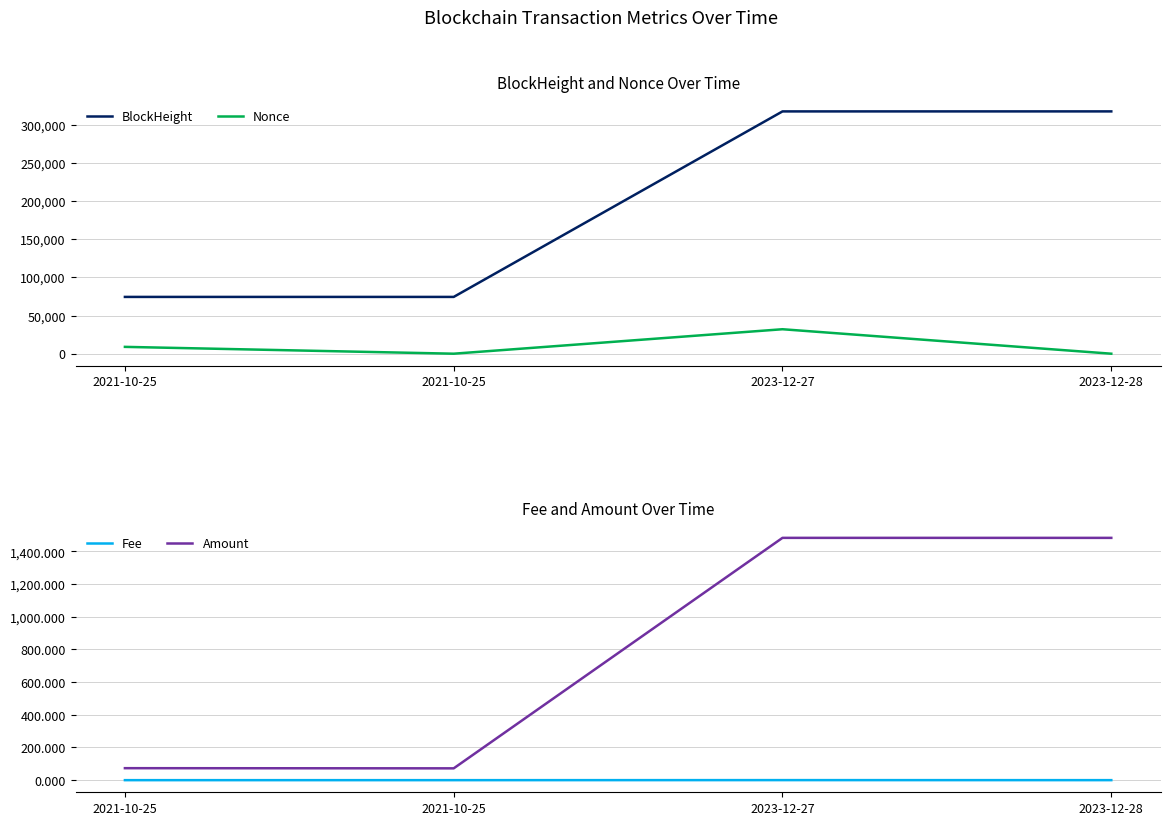

Between which two adjacent categories do Amount and Nonce first intersect?

2021-10-25 and 2021-10-25